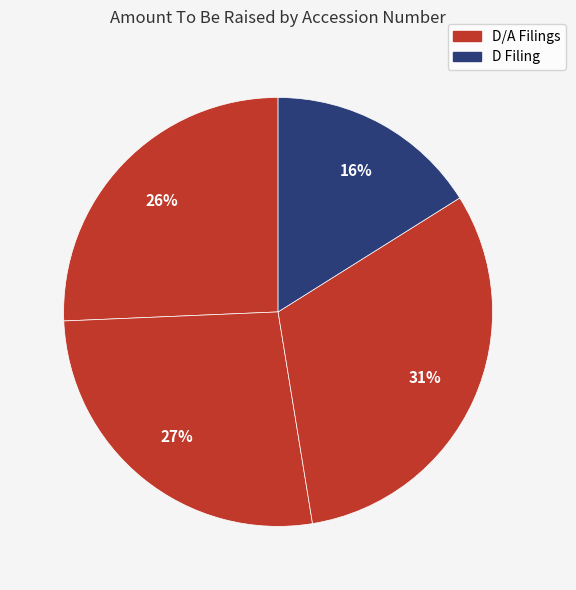

How many slices are in this pie chart?

4